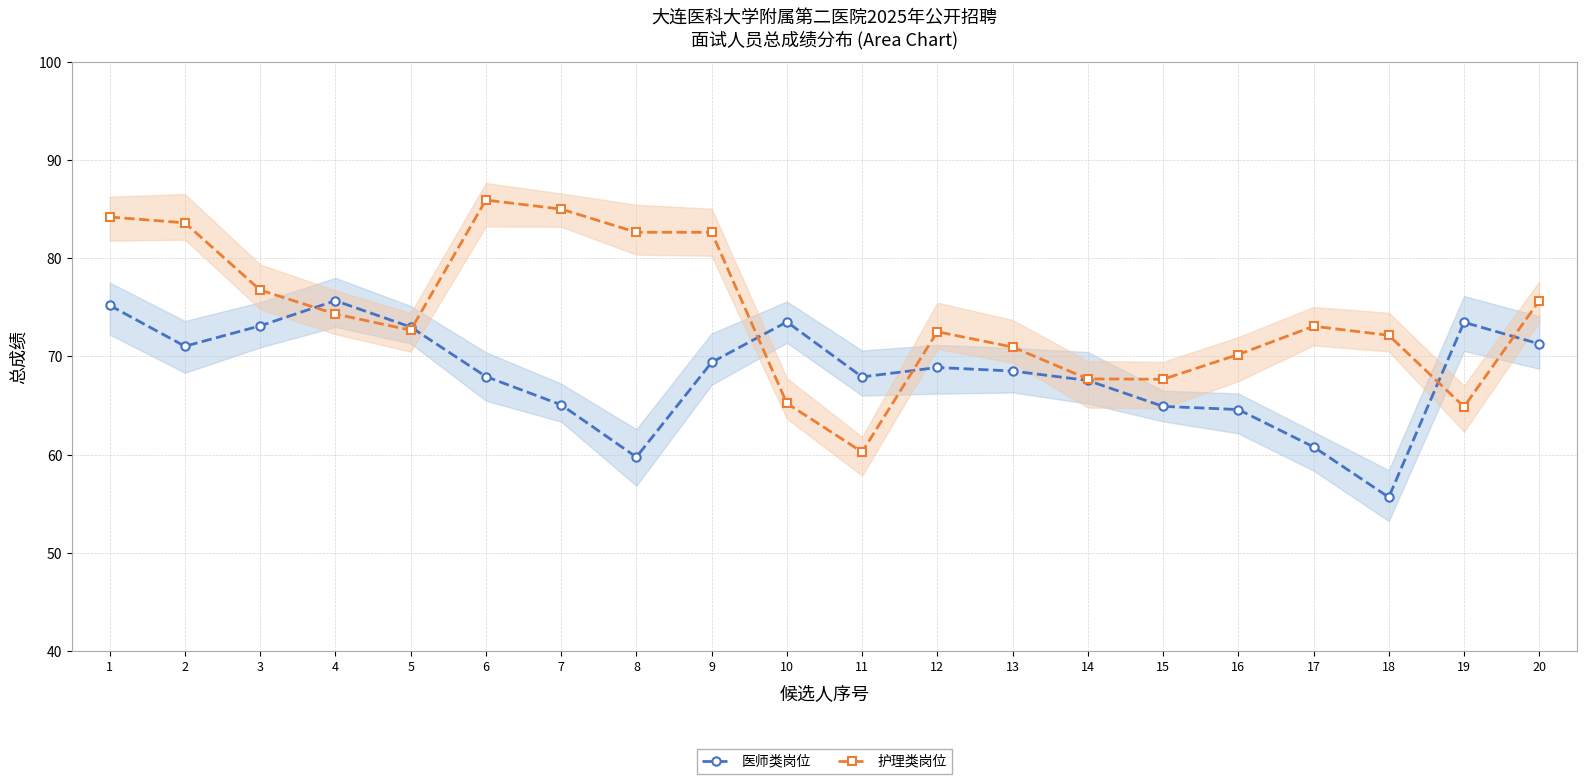

At how many categories does at least one series exceed 69?

17